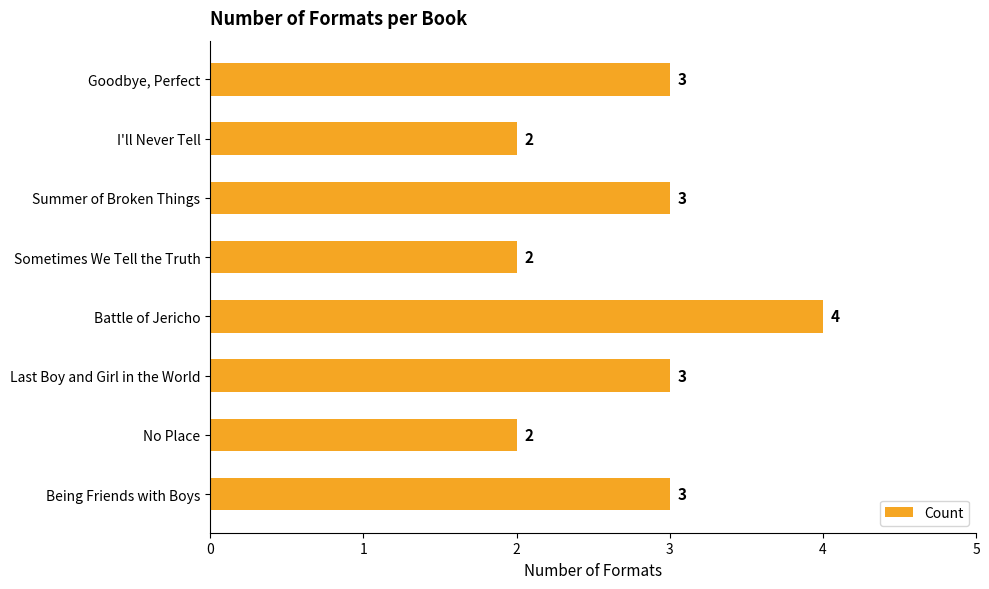

What is the average value?

3